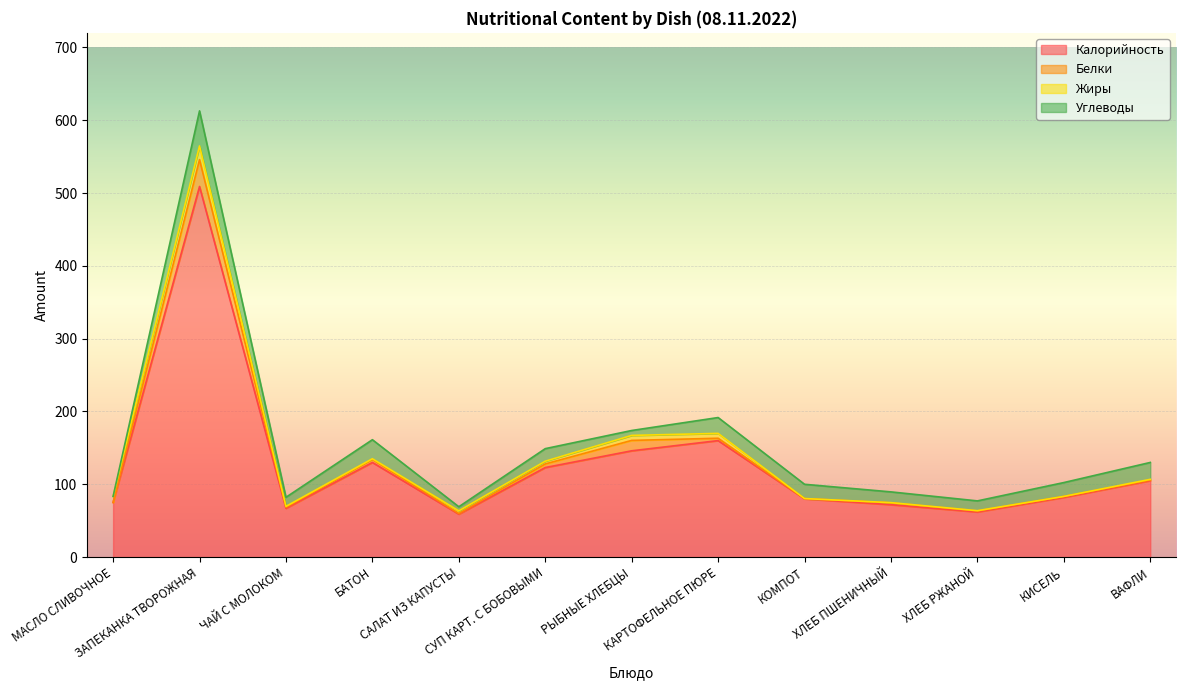

List the series in order of their peak value, highest first.

Калорийность, Углеводы, Белки, Жиры